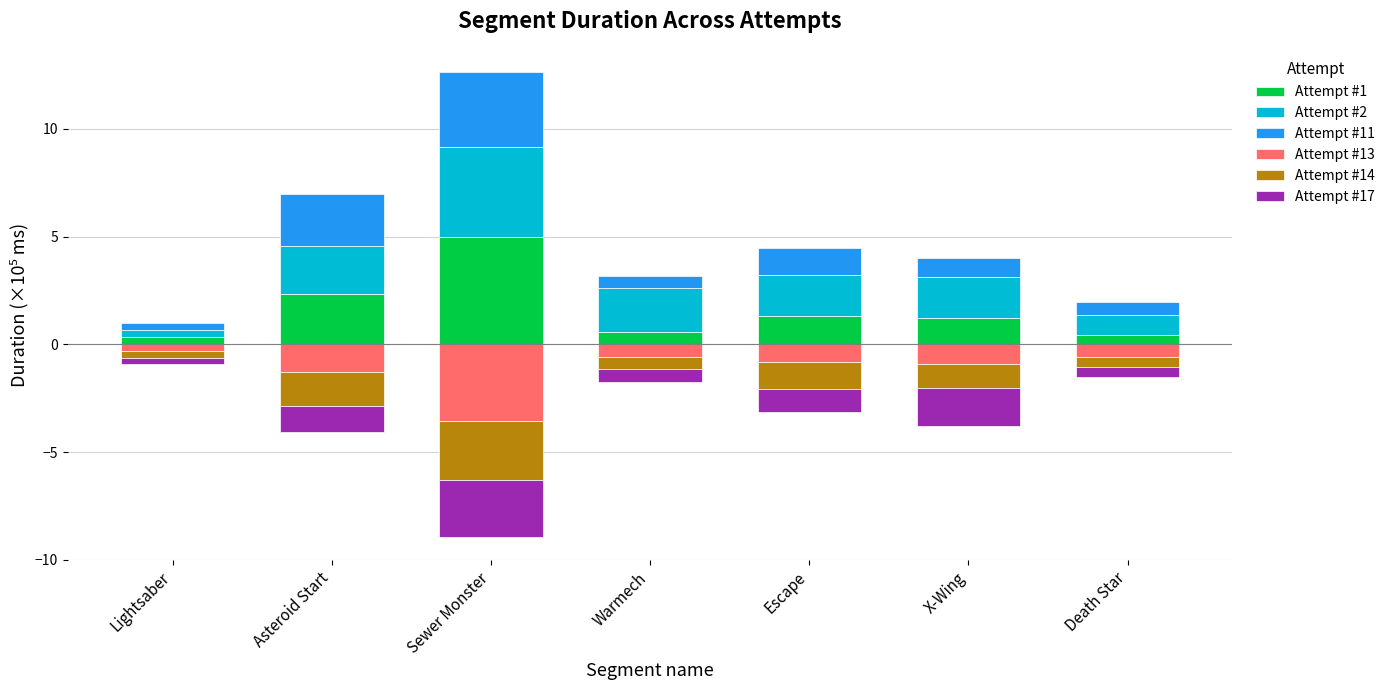

Reading left to right, extract all data points from this chart.

Attempt #1: Lightsaber=0.3	Asteroid Start=2.3	Sewer Monster=5.0	Warmech=0.6	Escape=1.3	X-Wing=1.2	Death Star=0.4
Attempt #2: Lightsaber=0.3	Asteroid Start=2.3	Sewer Monster=4.2	Warmech=2.0	Escape=1.9	X-Wing=1.9	Death Star=0.9
Attempt #11: Lightsaber=0.3	Asteroid Start=2.4	Sewer Monster=3.5	Warmech=0.5	Escape=1.3	X-Wing=0.9	Death Star=0.6
Attempt #13: Lightsaber=-0.3	Asteroid Start=-1.3	Sewer Monster=-3.5	Warmech=-0.6	Escape=-0.8	X-Wing=-0.9	Death Star=-0.6
Attempt #14: Lightsaber=-0.3	Asteroid Start=-1.6	Sewer Monster=-2.7	Warmech=-0.6	Escape=-1.3	X-Wing=-1.1	Death Star=-0.5
Attempt #17: Lightsaber=-0.3	Asteroid Start=-1.2	Sewer Monster=-2.6	Warmech=-0.6	Escape=-1.0	X-Wing=-1.8	Death Star=-0.5